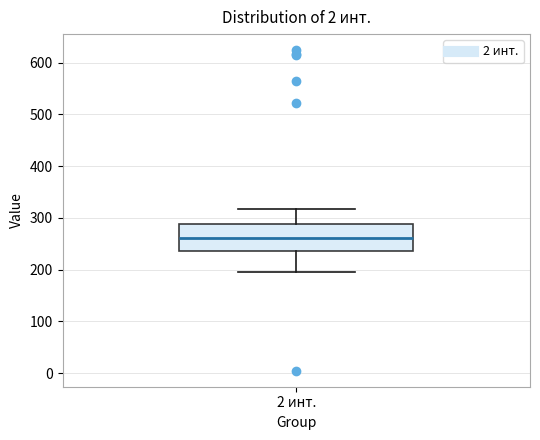

Read this box plot against the y-axis: the position of the median line, the range covered by the box, and the ends of both whiskers. The values are not printed on the chart, so give them approximately, as read against the axis.

median 260, box 240 to 290, whiskers 200 to 320